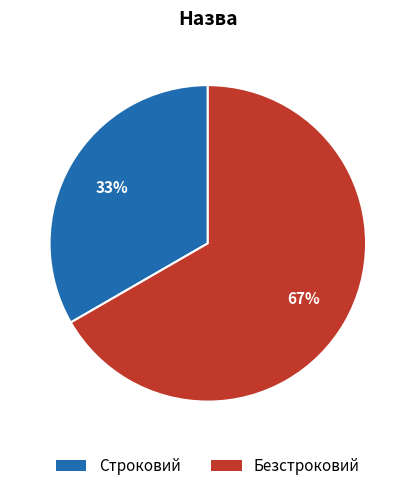

Is there a majority slice in this chart?

Yes